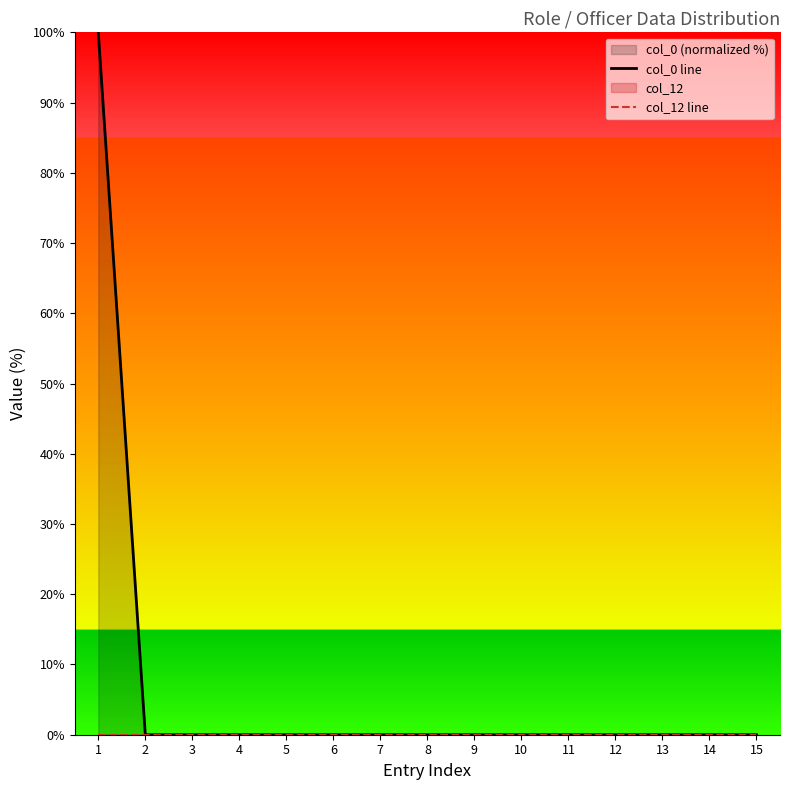

Where is col_0 line nearest to the value 50?

1